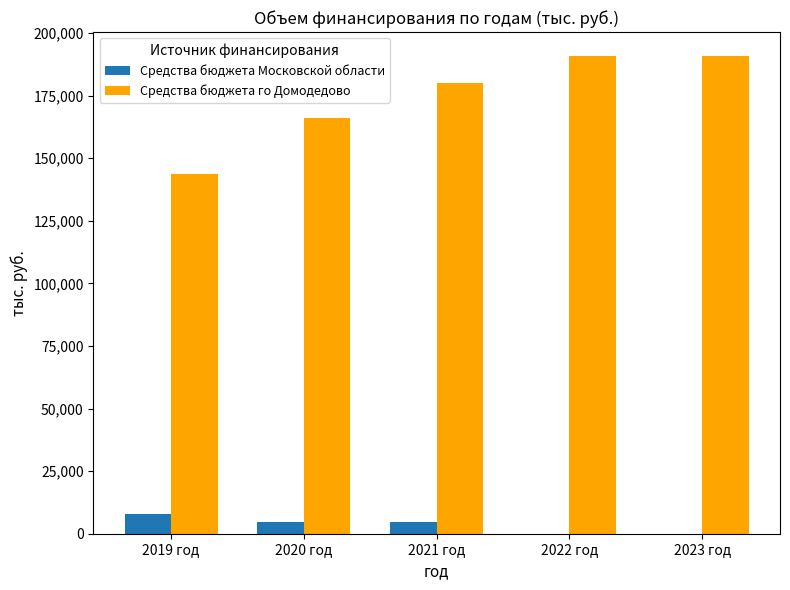

What are all the series names shown in the legend?

Средства бюджета Московской области, Средства бюджета го Домодедово